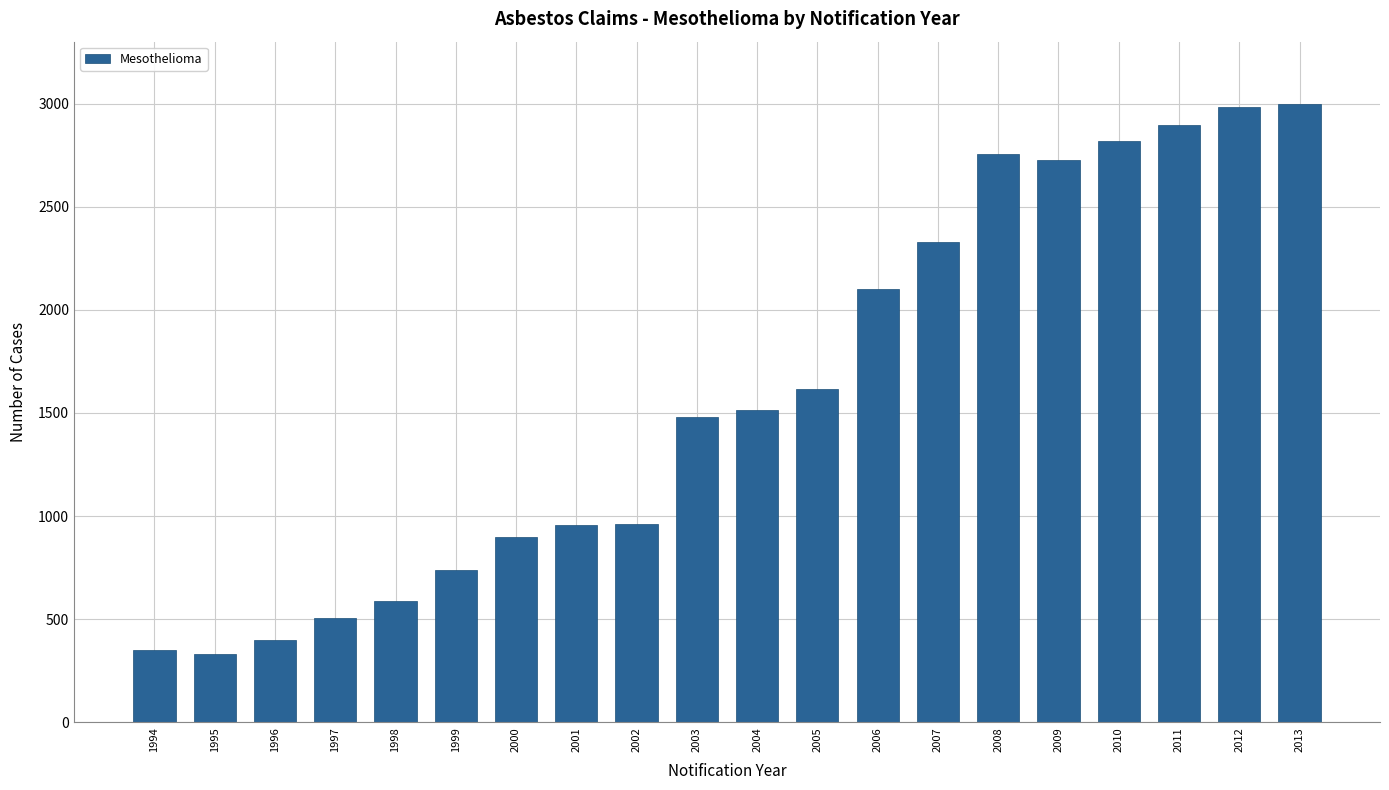

What is the value of the 17th bar from the left?

2820